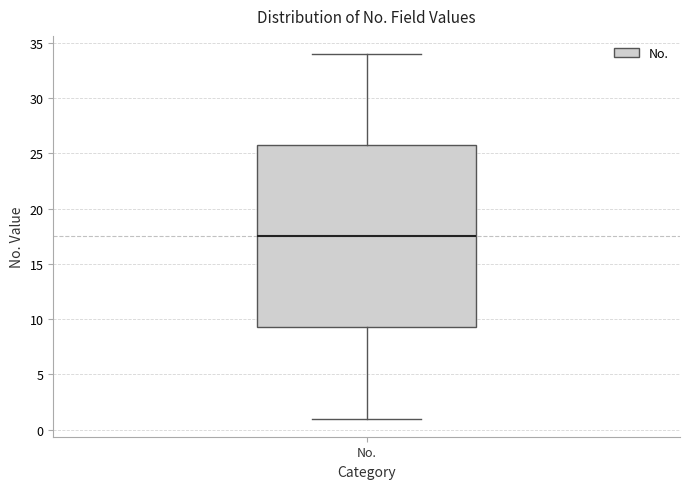

Read this box plot against the y-axis: the position of the median line, the range covered by the box, and the ends of both whiskers. The values are not printed on the chart, so give them approximately, as read against the axis.

median 17.5, box 9.5 to 26.0, whiskers 1.0 to 34.0